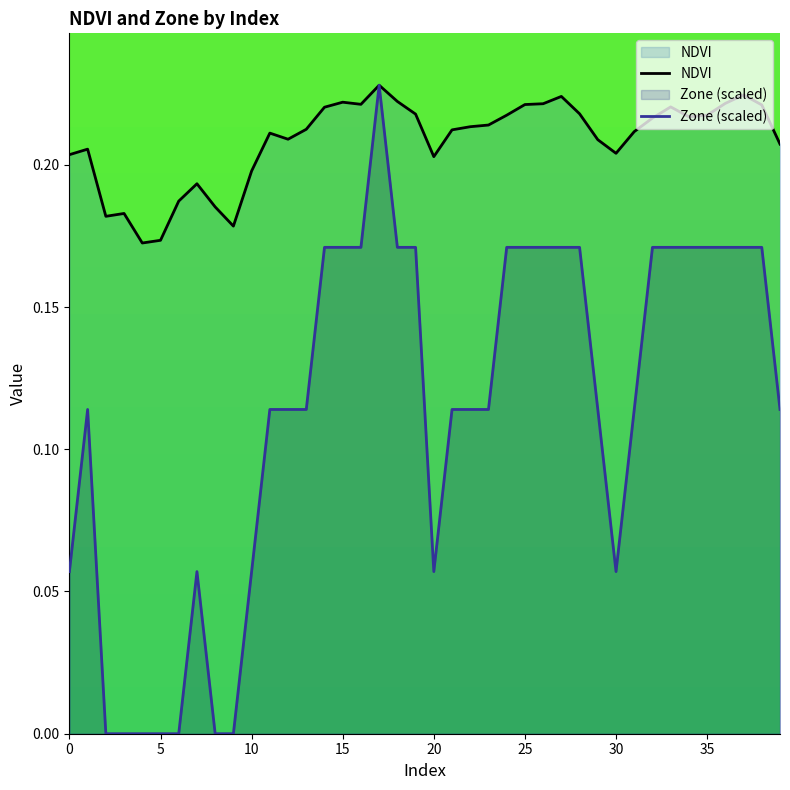

How many positive values does the Zone (scaled) series have?

33